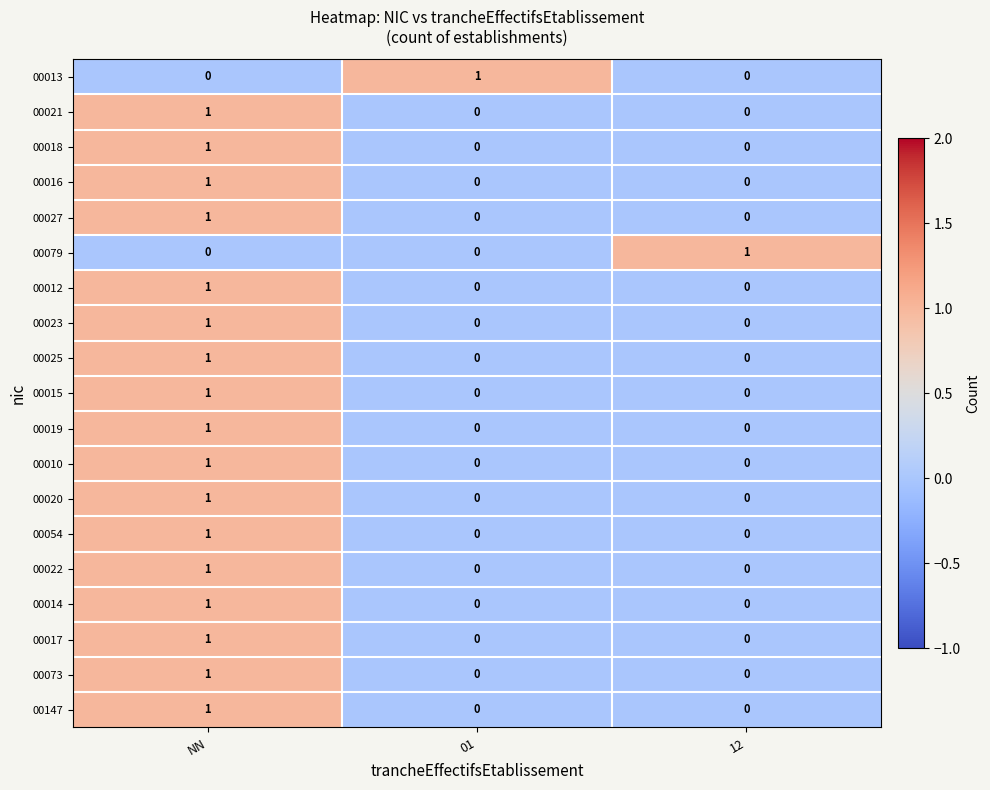

What is the total value across all series at NN?

17